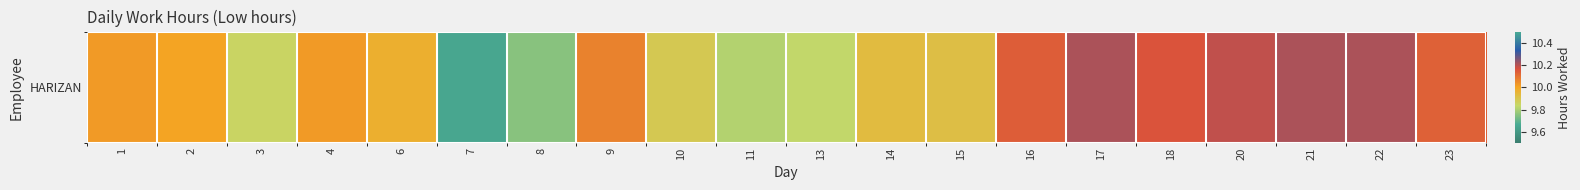

What is the change in value from 7 to 20?

+0.5